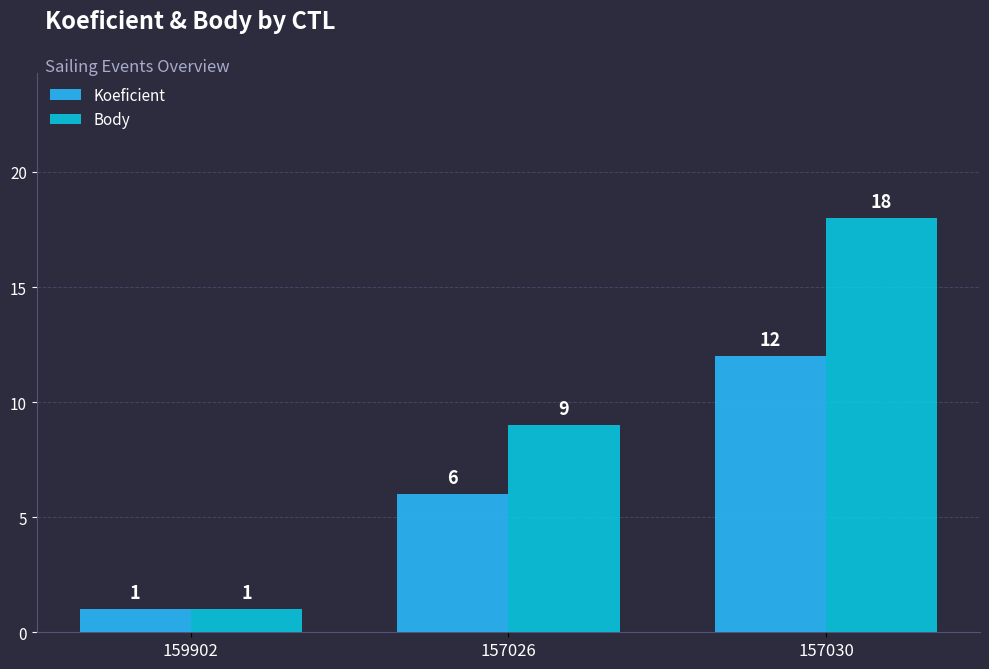

Reading right to left, what are all the values shown in this chart?

Koeficient: 12	6	1
Body: 18	9	1